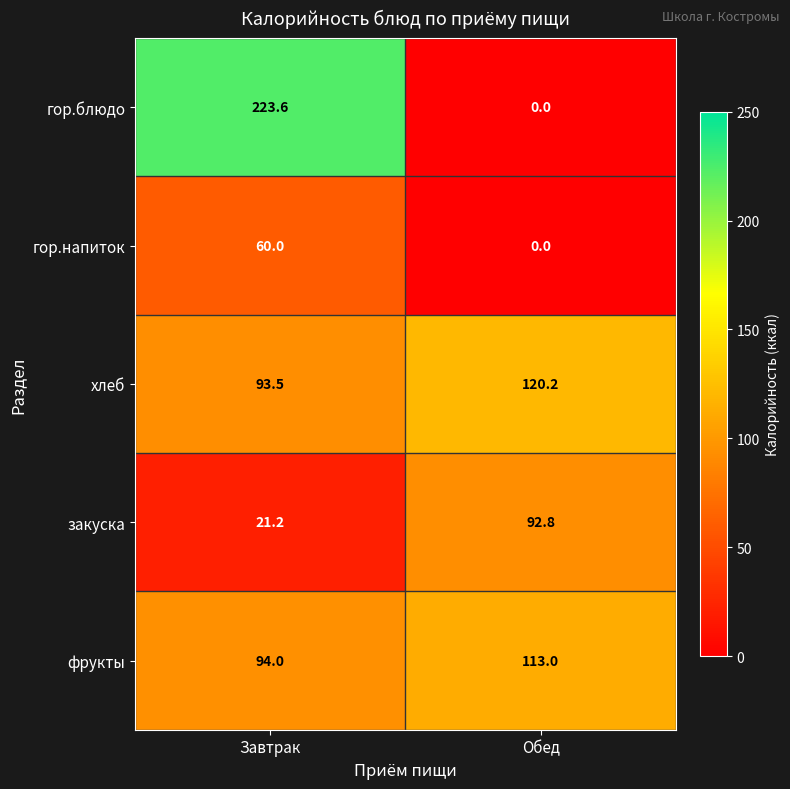

What is the total value across all series at Завтрак?

492.3